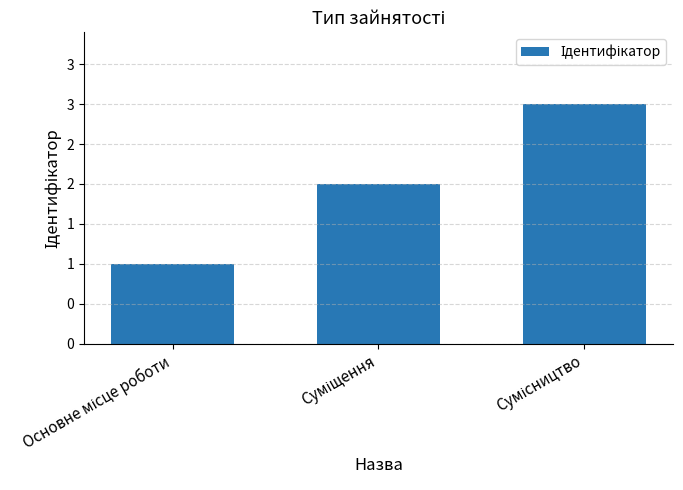

Reading right to left, transcribe all the data shown in this chart.

Сумісництво=3	Суміщення=2	Основне місце роботи=1